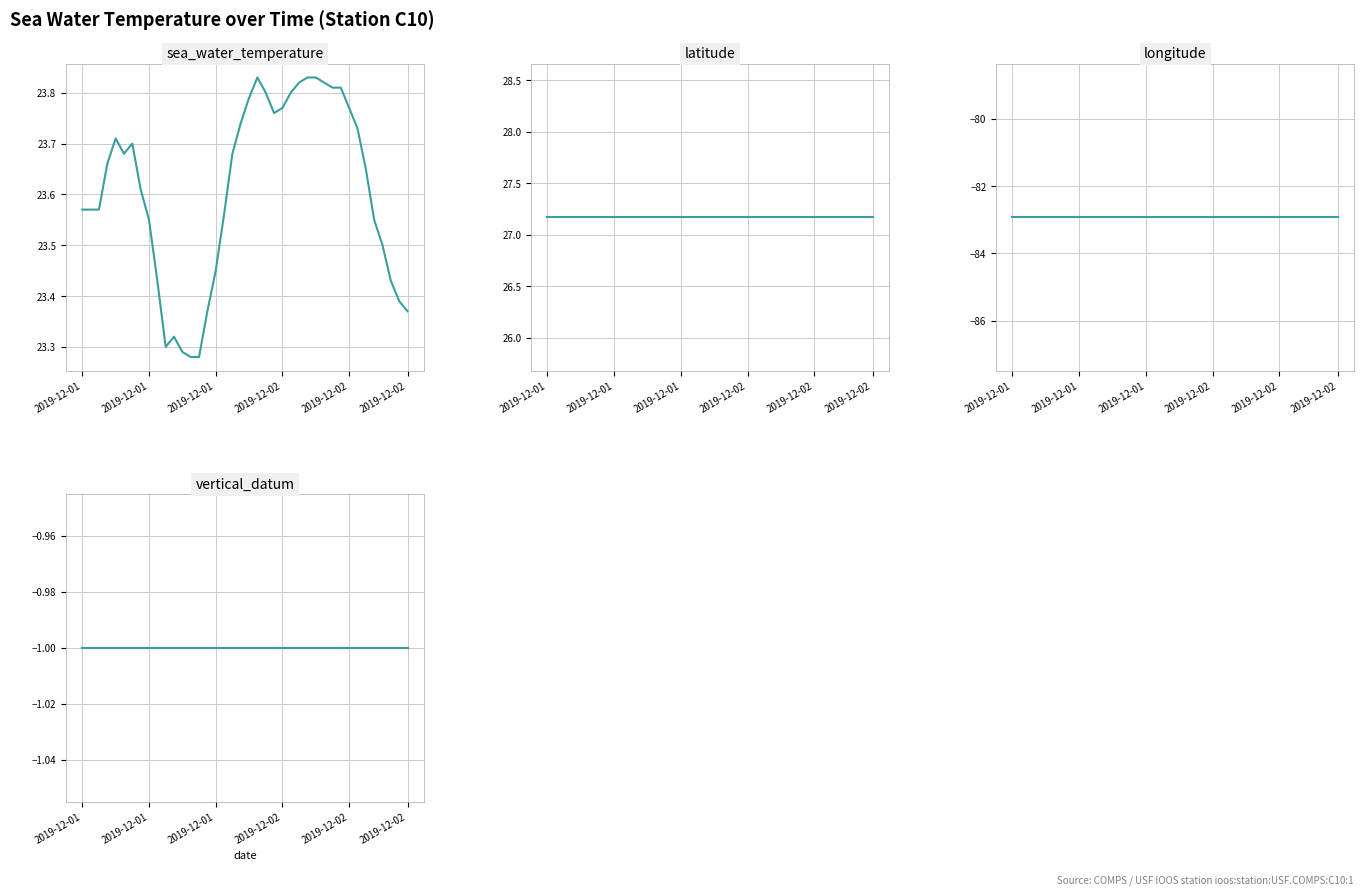

True or false: latitude and sea_water_temperature intersect in this chart.

False